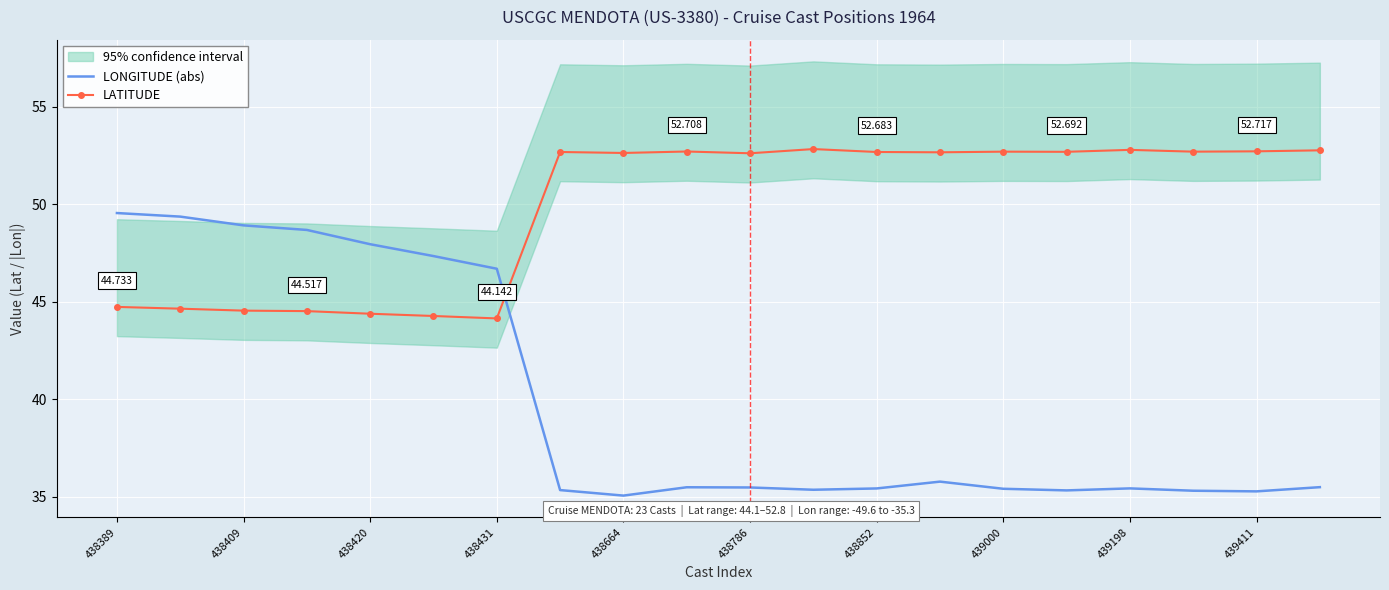

Which series has the widest spread of values?

LONGITUDE (abs)